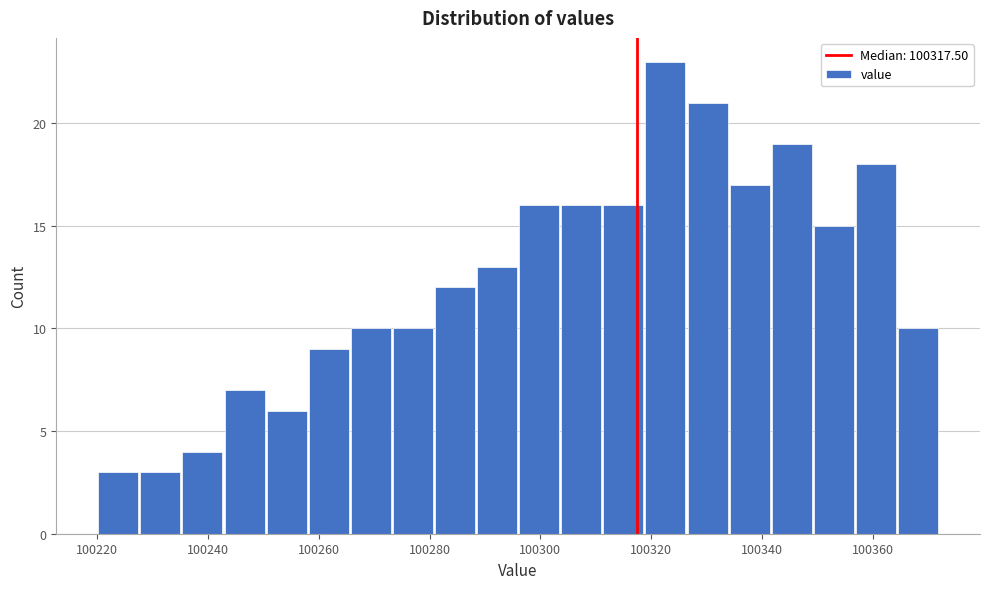

Read against the x-axis, roughly where is the centre of the tallest bar?

100322